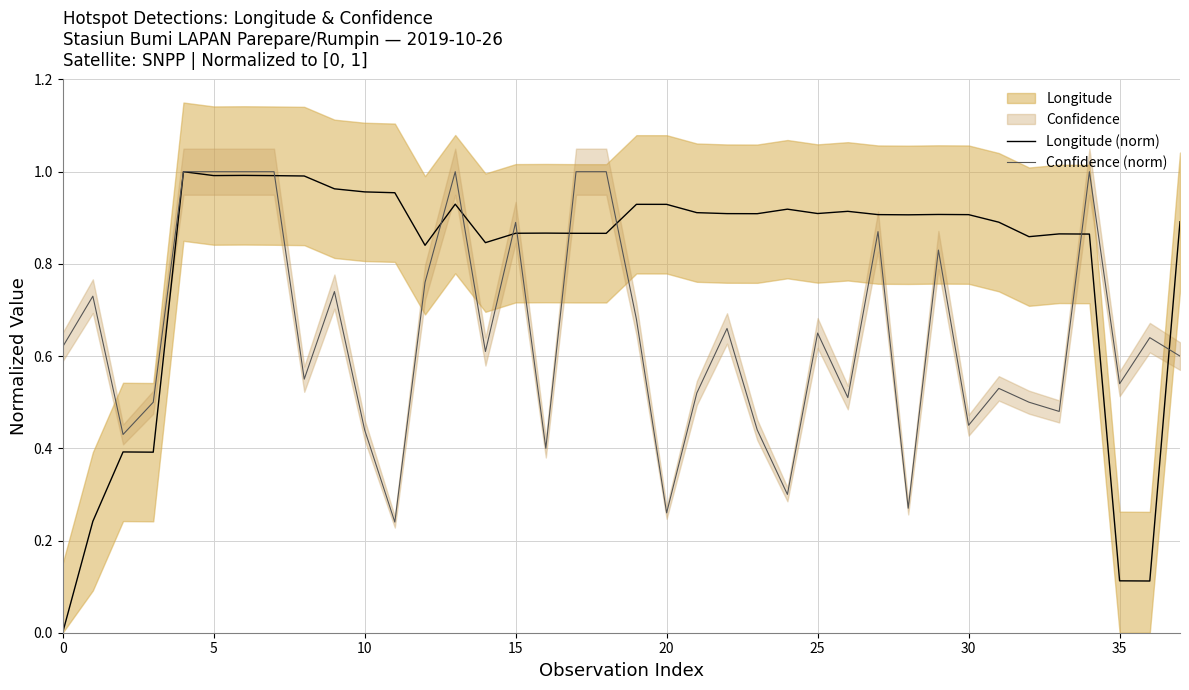

Which series has the widest spread of values?

Longitude (norm)